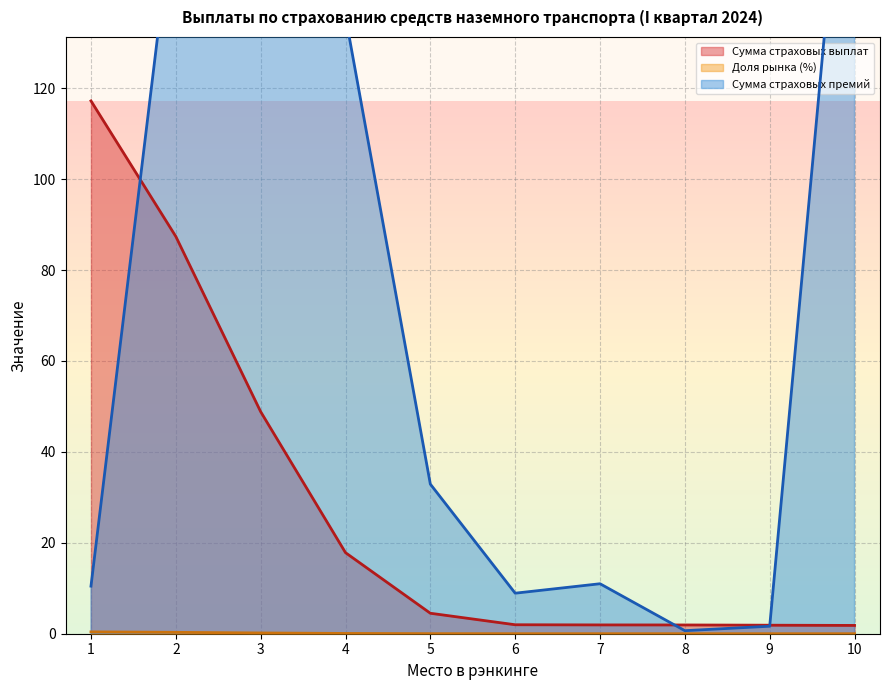

Where do Сумма страховых выплат and Сумма страховых премий first cross each other?

1 and 2